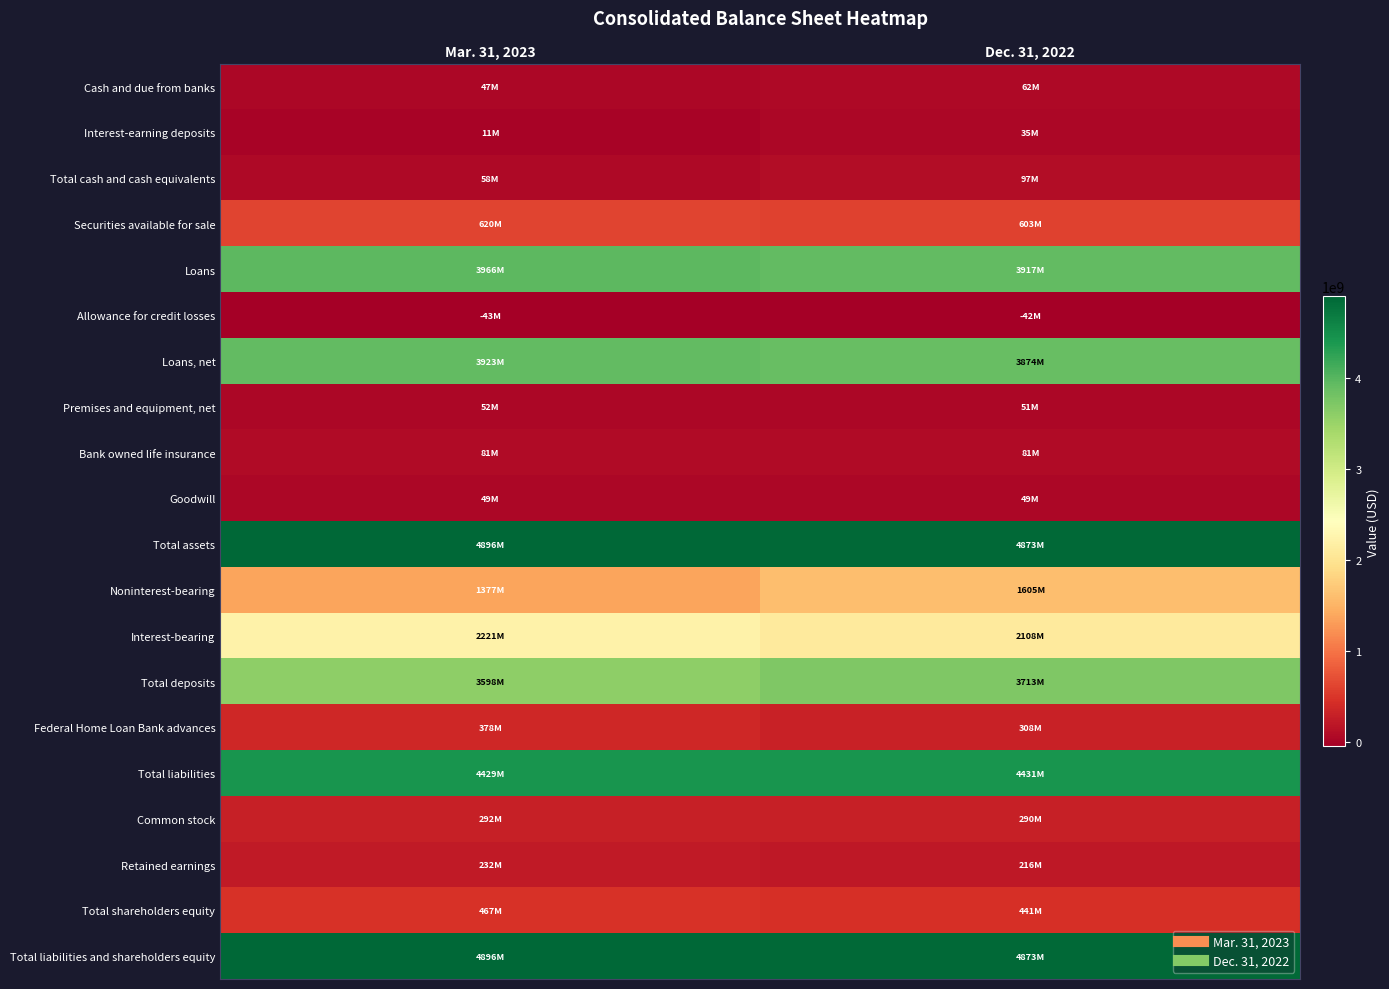

What is the difference between the highest and lowest values at Mar. 31, 2023?

4938751000